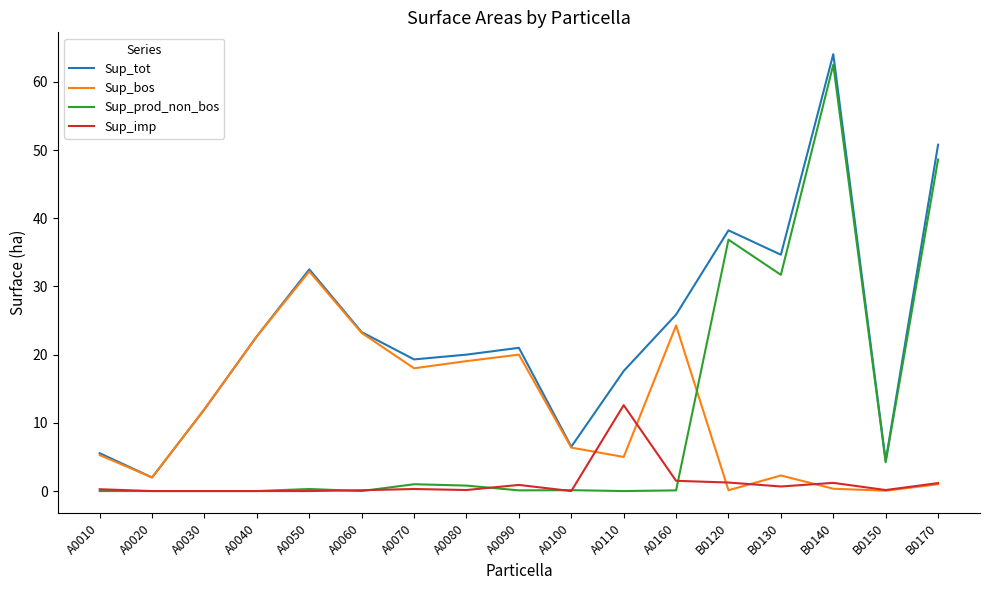

Which series has the largest range (max minus min)?

Sup_prod_non_bos